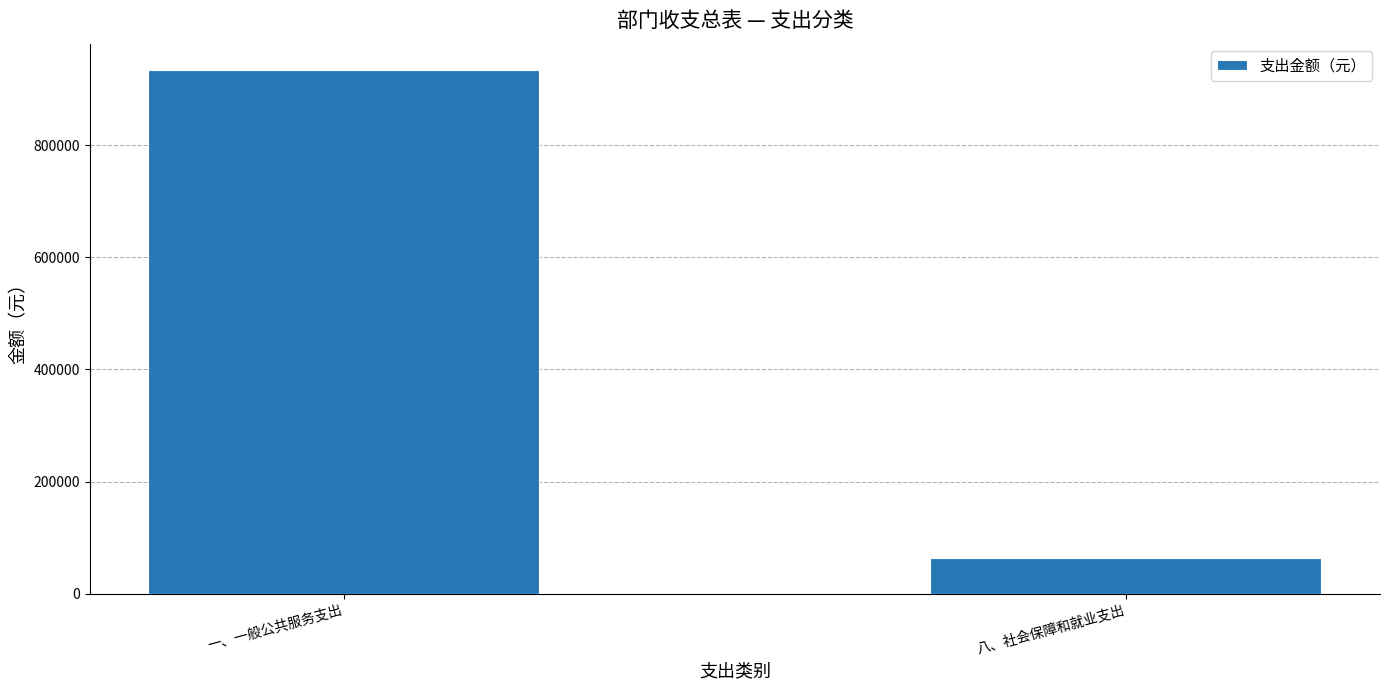

Where is the data nearest to the value 498882?

八、社会保障和就业支出